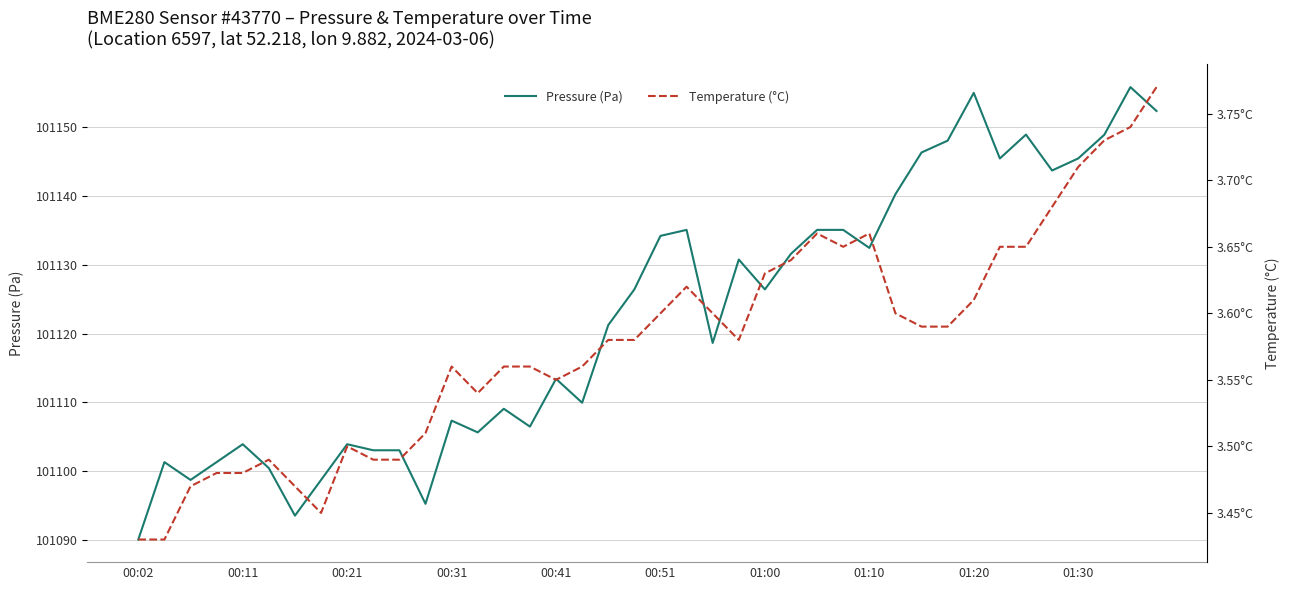

At which category is the sum across all series the highest?

38